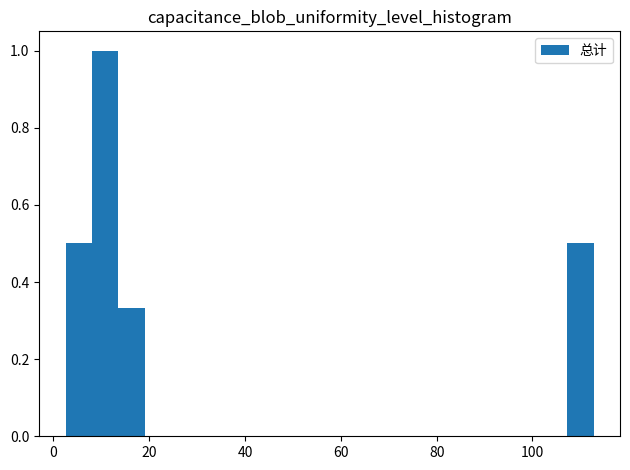

Around what value on the x-axis is the tallest bar? Give the approximate position of its centre, as read against the axis.

10